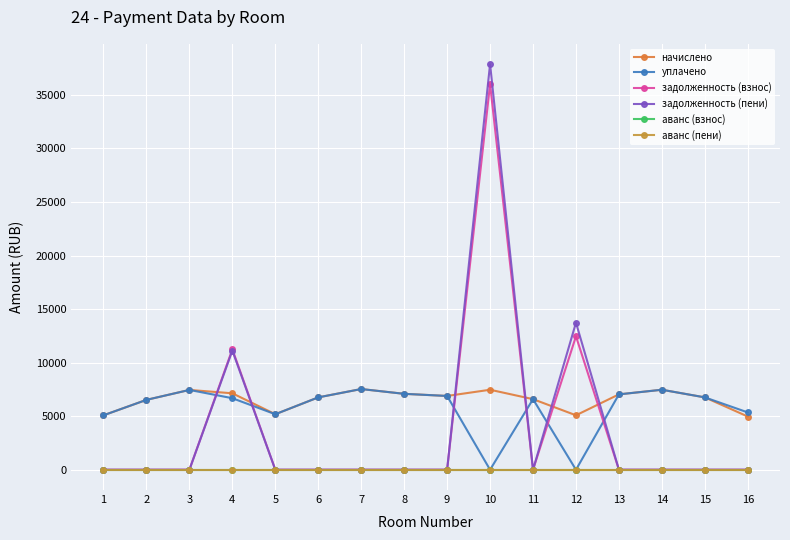

At which label does уплачено reach its minimum?

10